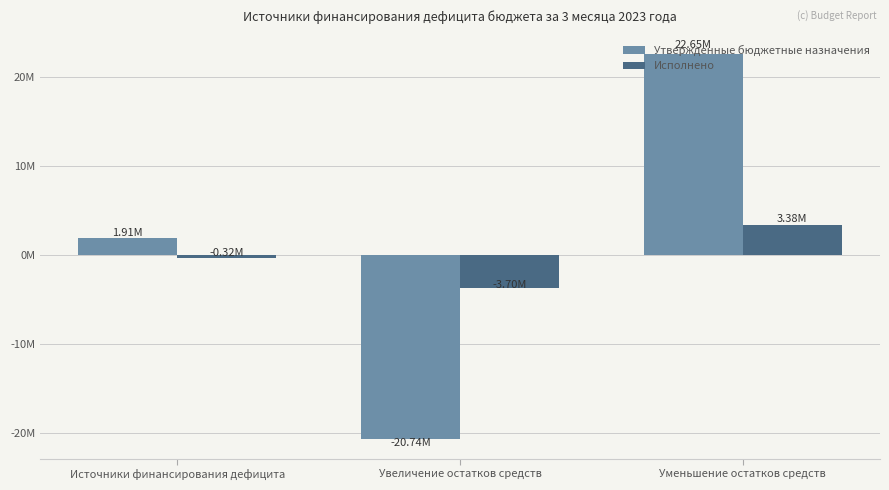

Does the chart contain stacked bars?

No